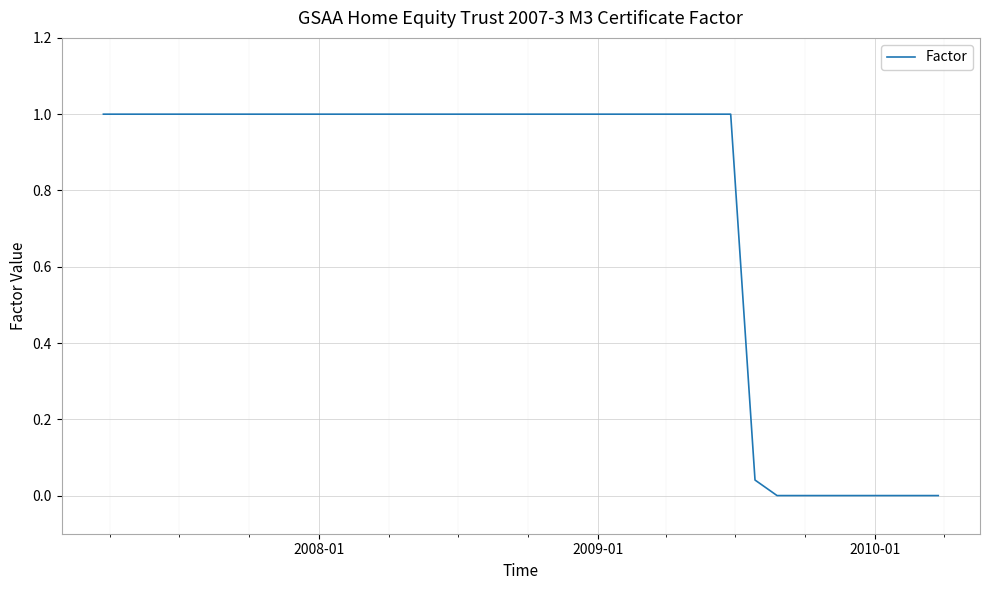

What is the difference between the maximum and minimum values?

1.0